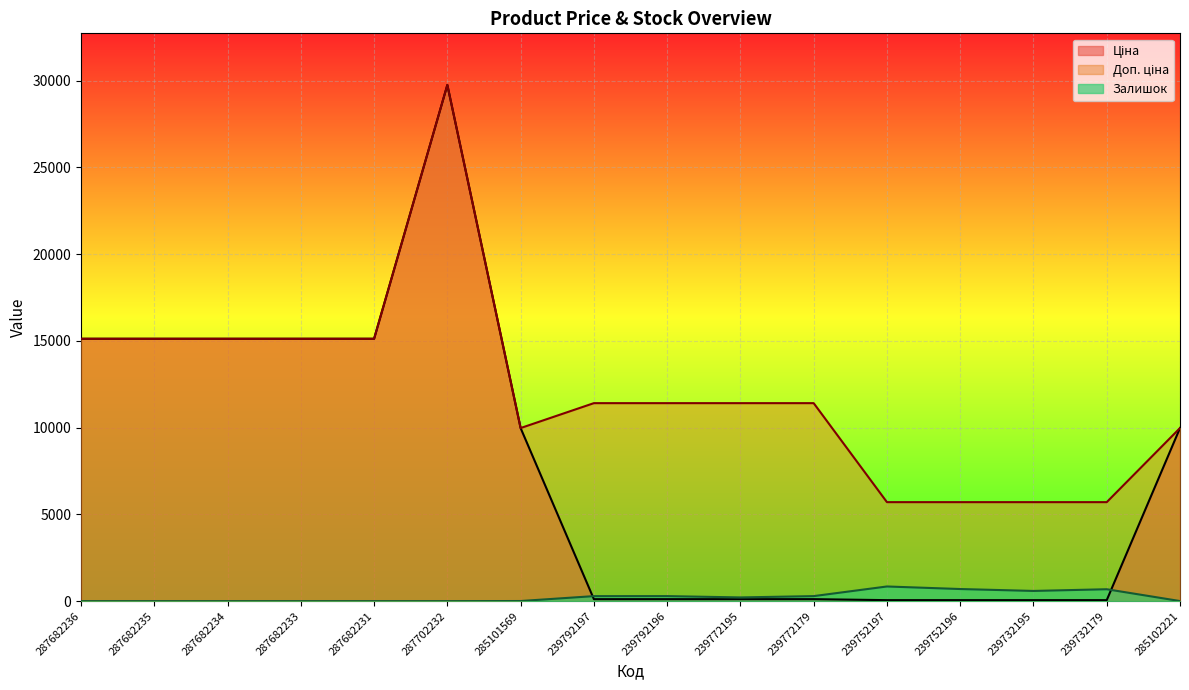

Does the chart display data point markers on the line(s)?

No